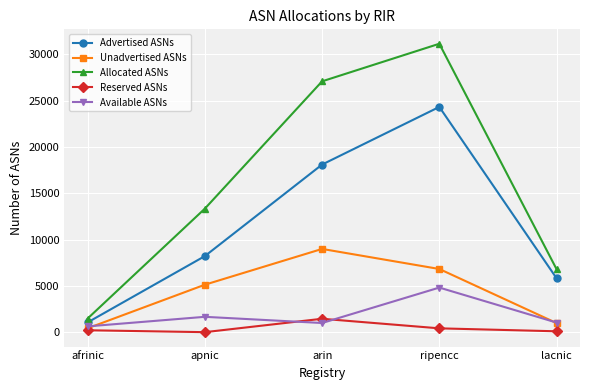

The value of Available ASNs at arin is 988. True or false?

True